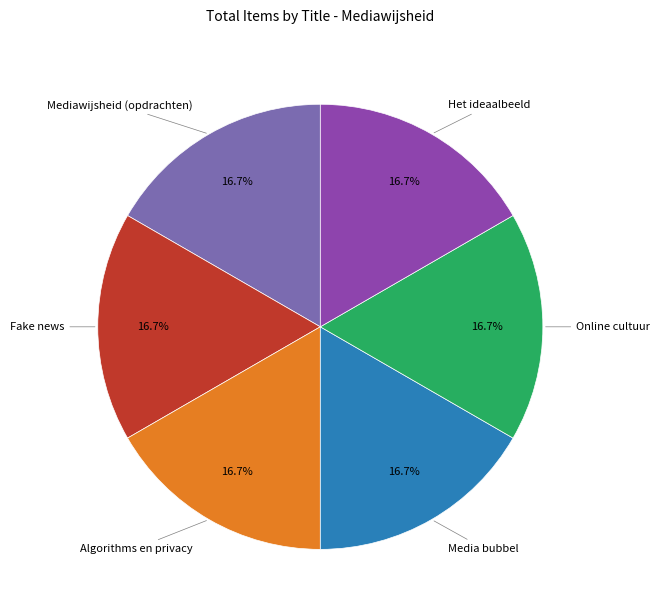

Combined, what portion of the pie is Media bubbel and Mediawijsheid (opdrachten)?

33.3%